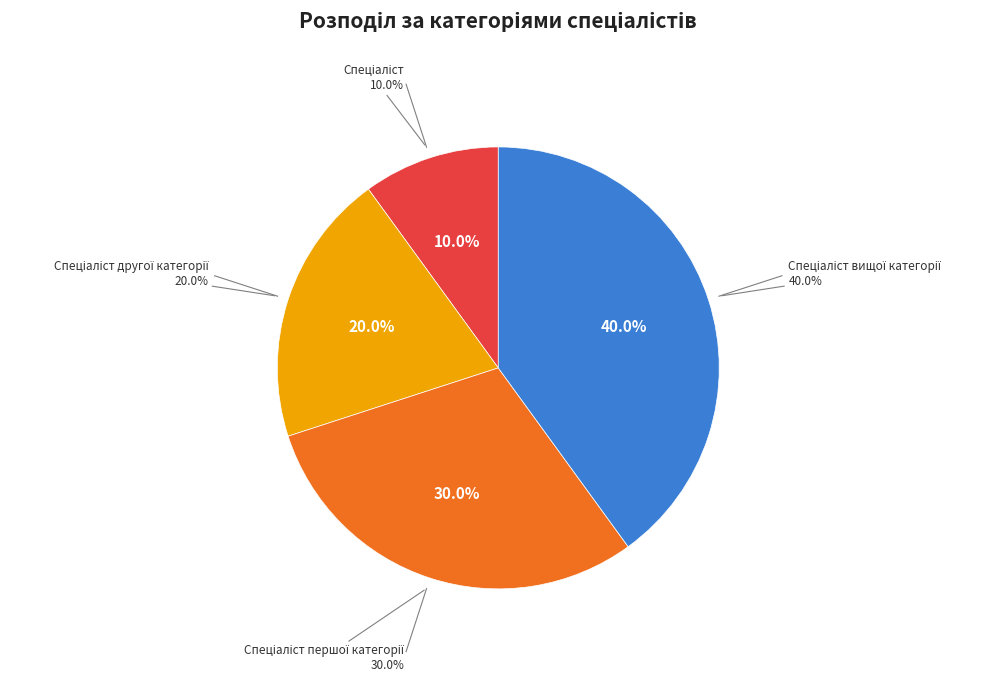

Rank the categories by value from highest to lowest.

Спеціаліст вищої категорії, Спеціаліст першої категорії, Спеціаліст другої категорії, Спеціаліст